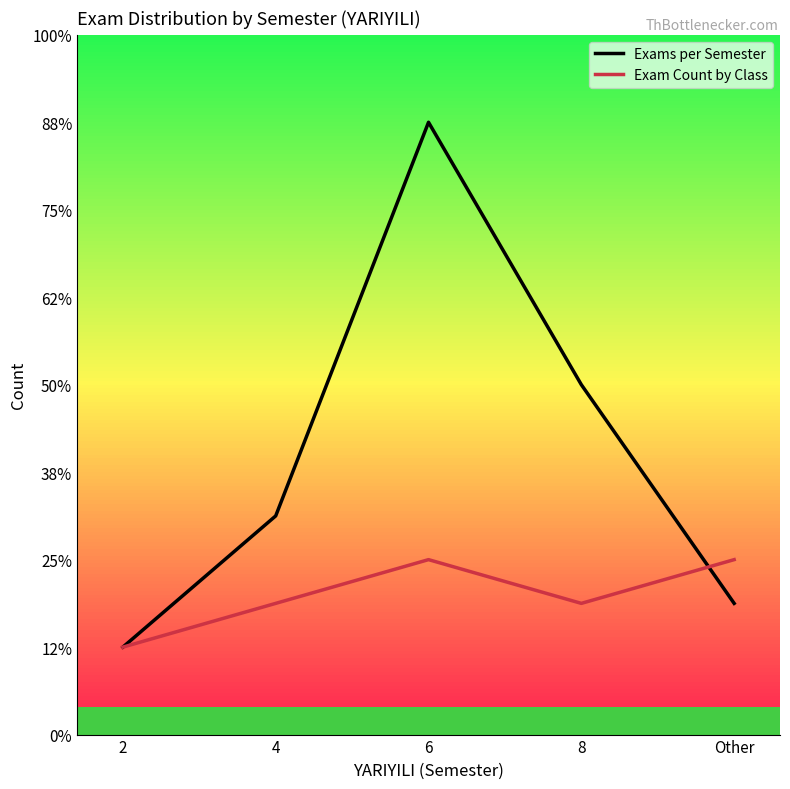

Does the chart display data point markers on the line(s)?

No